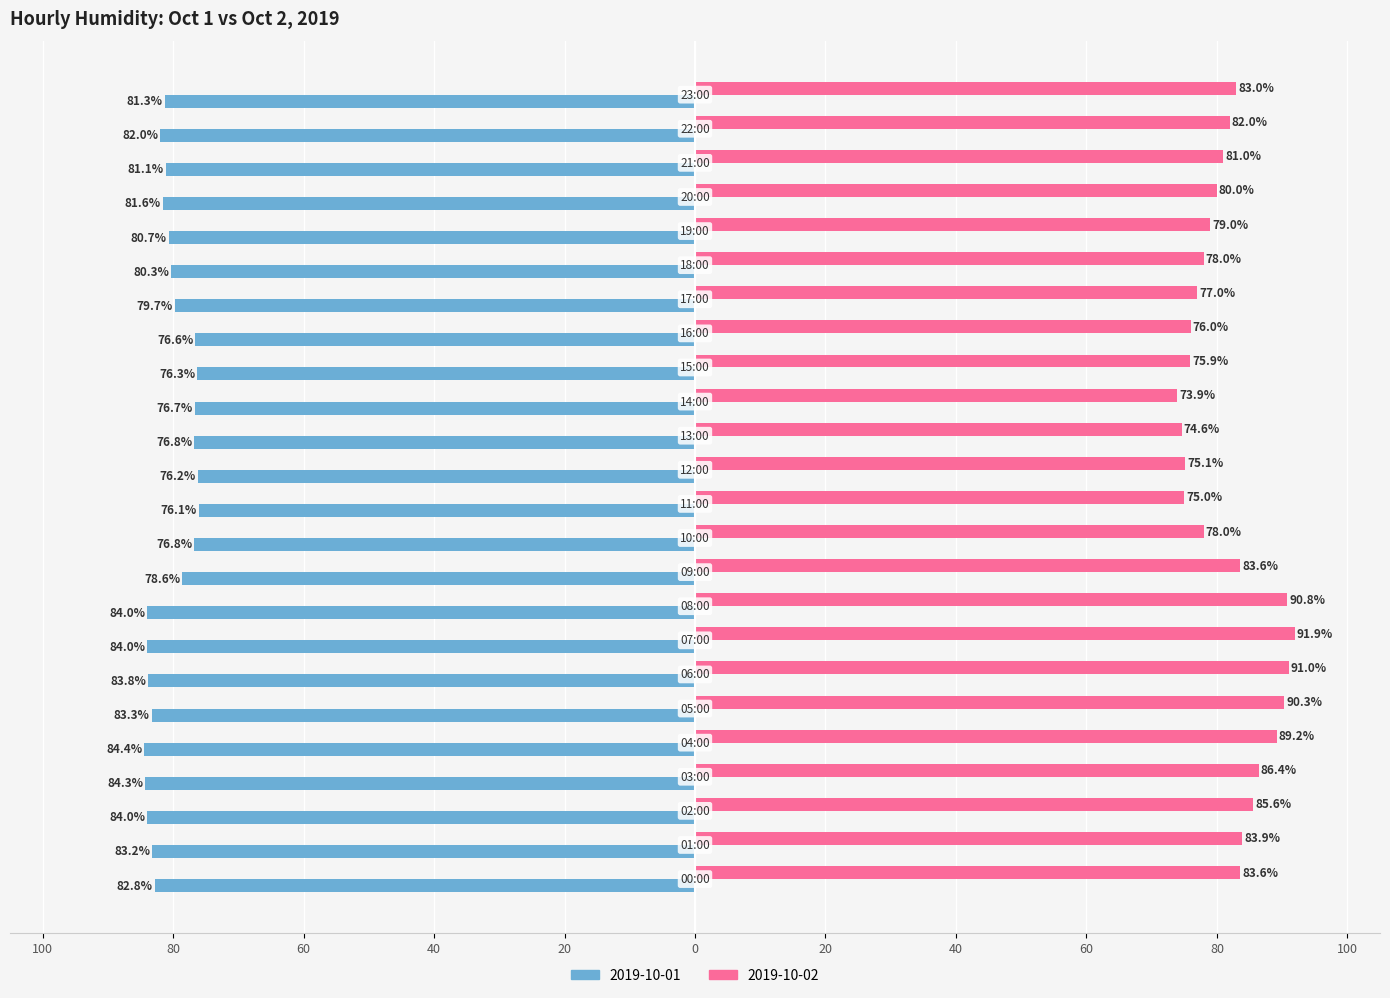

Which series has the largest total across all categories?

2019-10-02